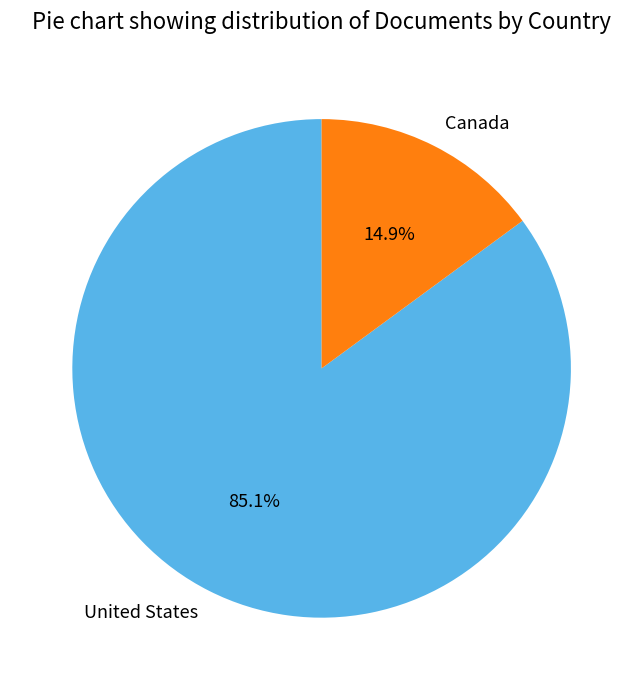

To the nearest percent, what is the difference between the largest and smallest slice percentages?

70%